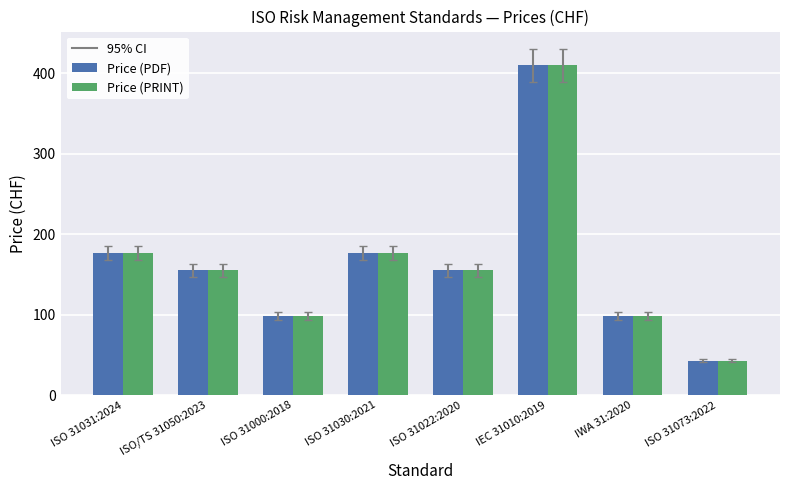

Reading right to left, transcribe all the data shown in this chart.

Price (PDF): ISO 31073:2022=43	IWA 31:2020=98	IEC 31010:2019=410	ISO 31022:2020=155	ISO 31030:2021=177	ISO 31000:2018=98	ISO/TS 31050:2023=155	ISO 31031:2024=177
Price (PRINT): ISO 31073:2022=43	IWA 31:2020=98	IEC 31010:2019=410	ISO 31022:2020=155	ISO 31030:2021=177	ISO 31000:2018=98	ISO/TS 31050:2023=155	ISO 31031:2024=177